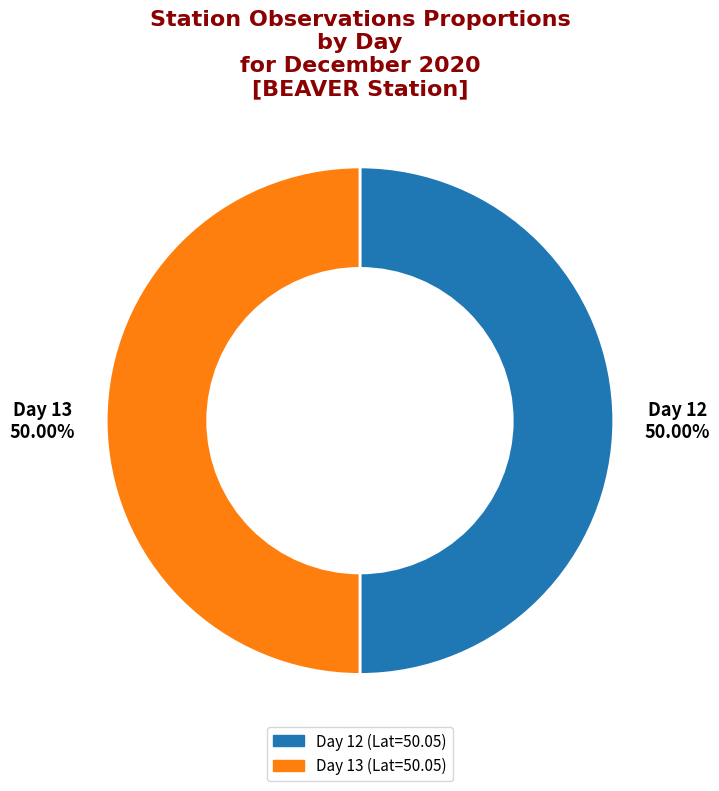

What is the ratio of the value at Day 13 to the value at Day 12?

1.0